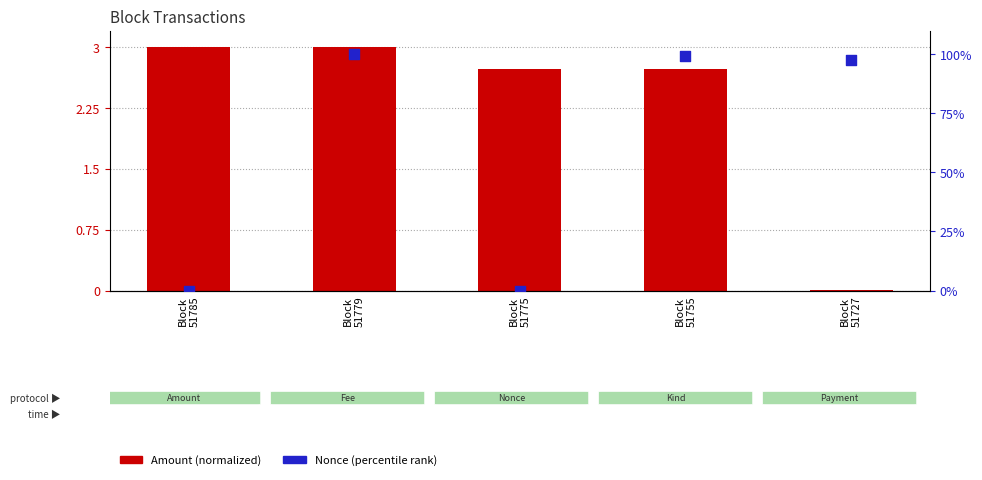

At which category is the sum across all series the highest?

Block
51779